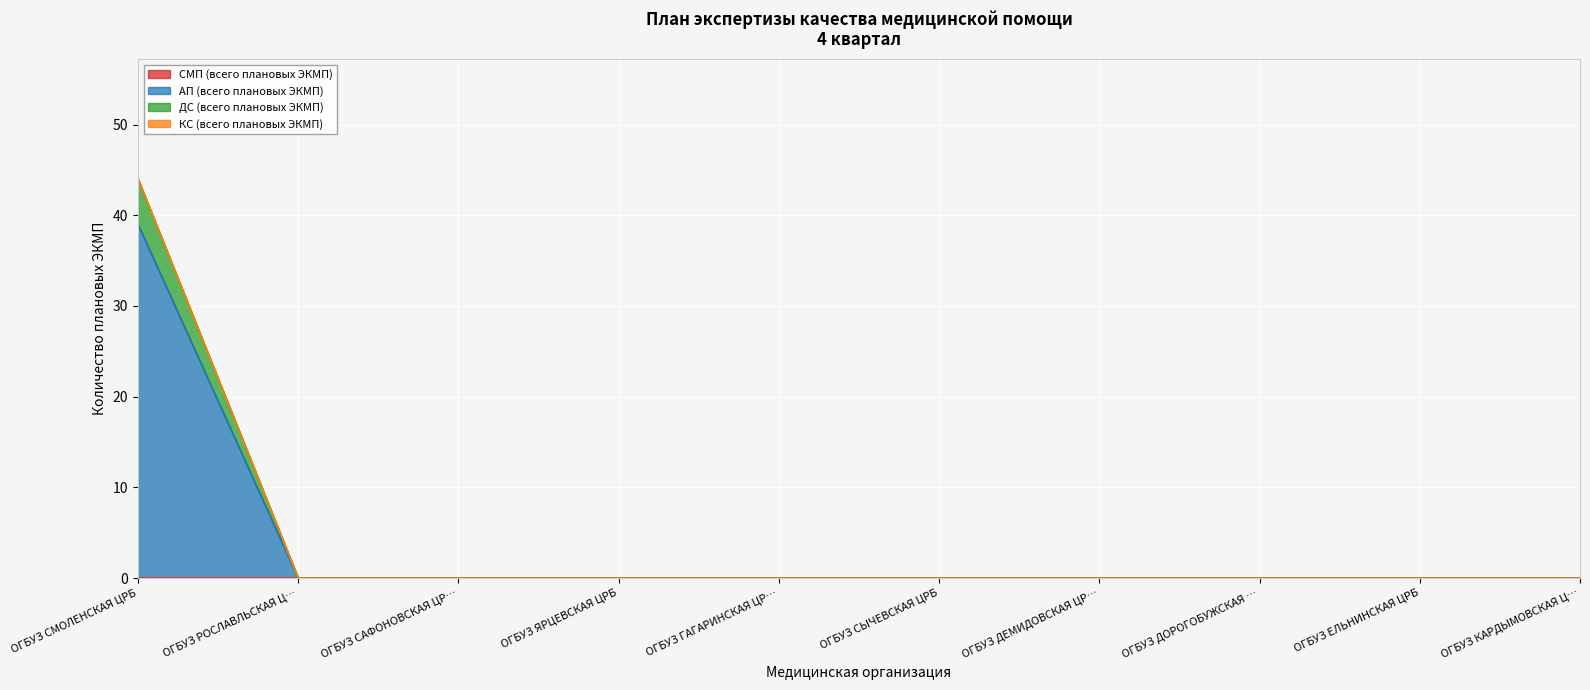

How many categories are shown in the chart?

10